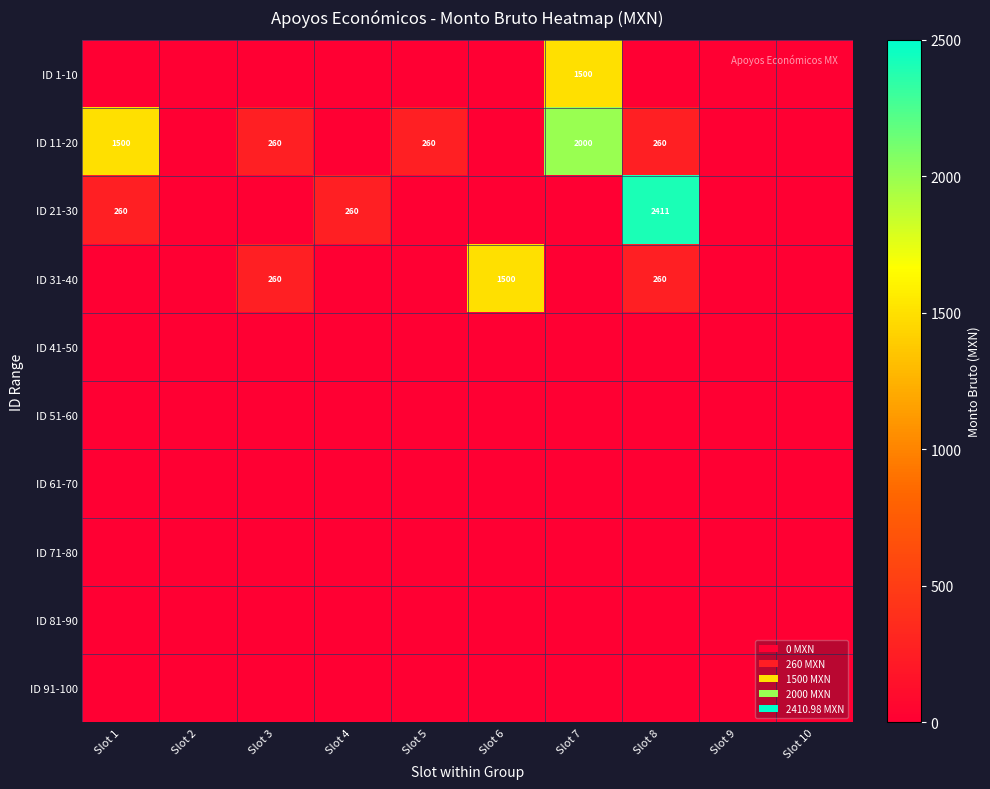

True or false: ID 11-20 has a value of 1241 at Slot 7.

False